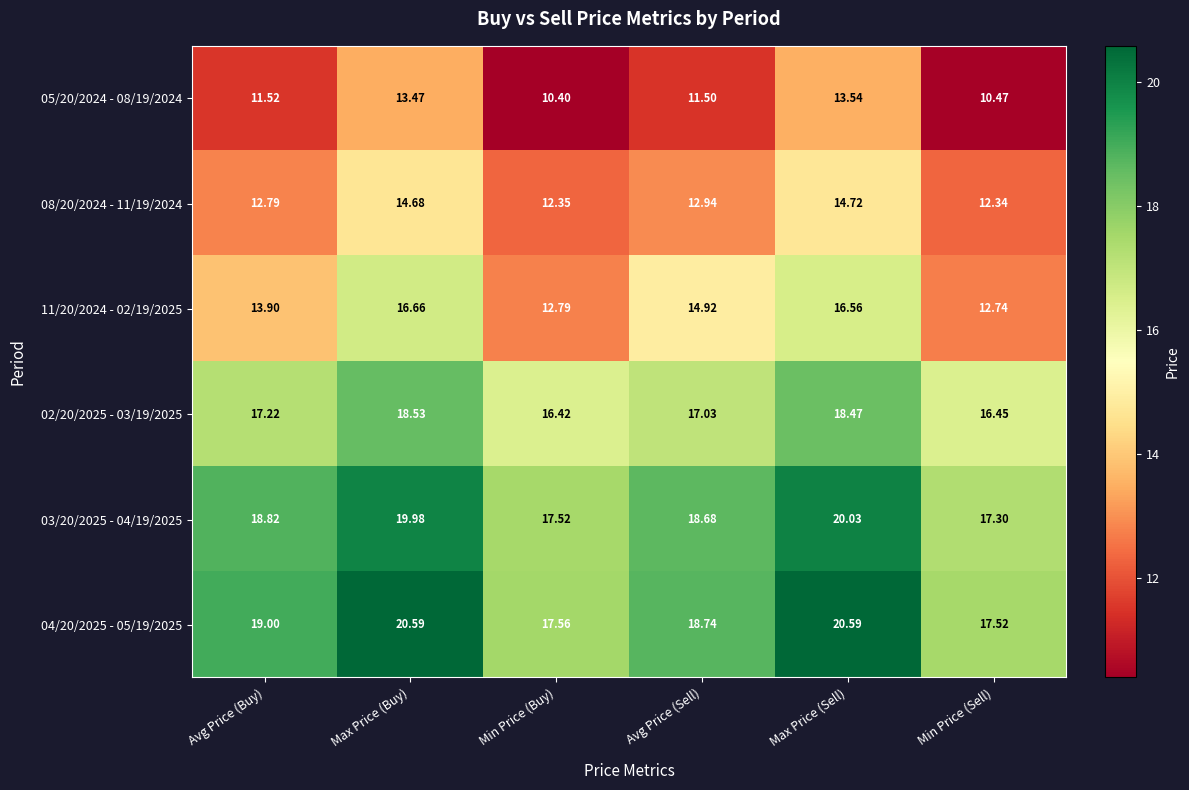

Which category has the lowest value in the 04/20/2025 - 05/19/2025 series?

Min Price (Sell)